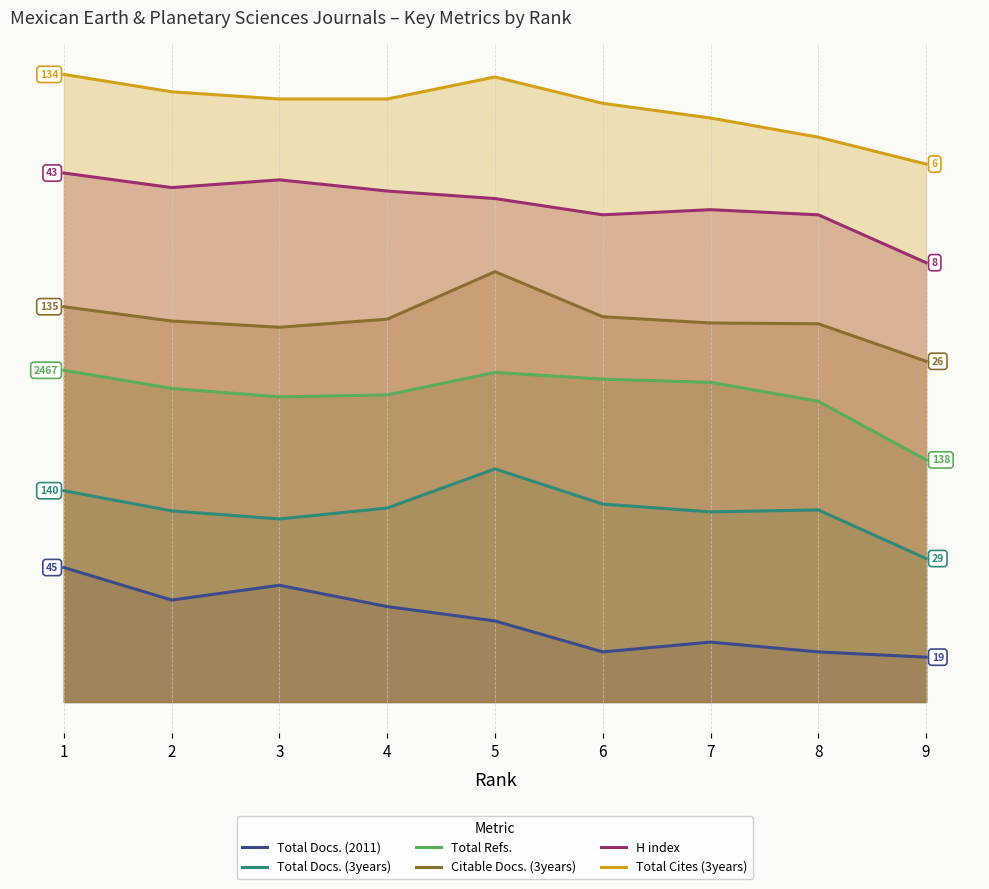

What is the highest value of the H index series?

11.8